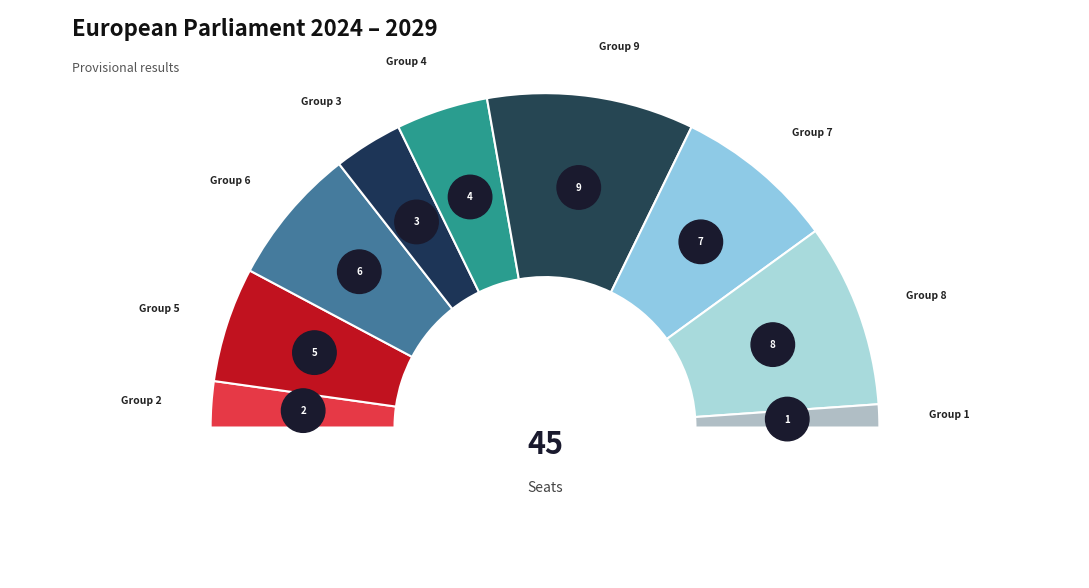

What percentage is NOT represented by 6?

86.7%